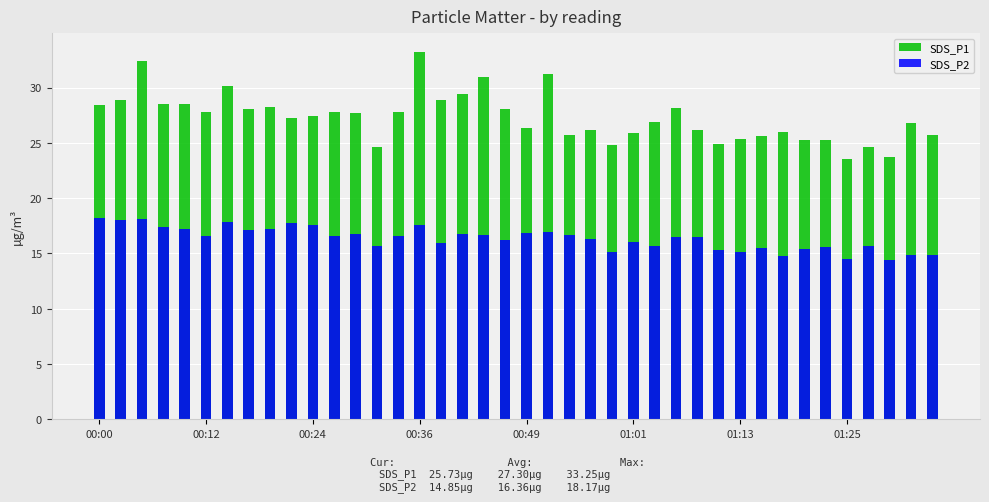

True or false: SDS_P2 has a value of 6.7 at 17.

False